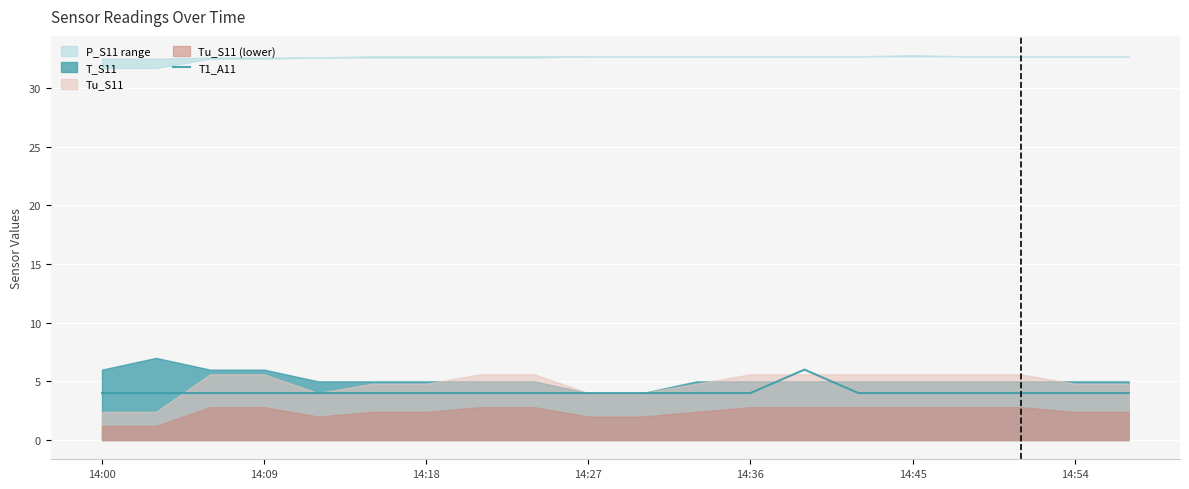

True or false: T1_A11 has a value of 4.0 at 14:45.

True